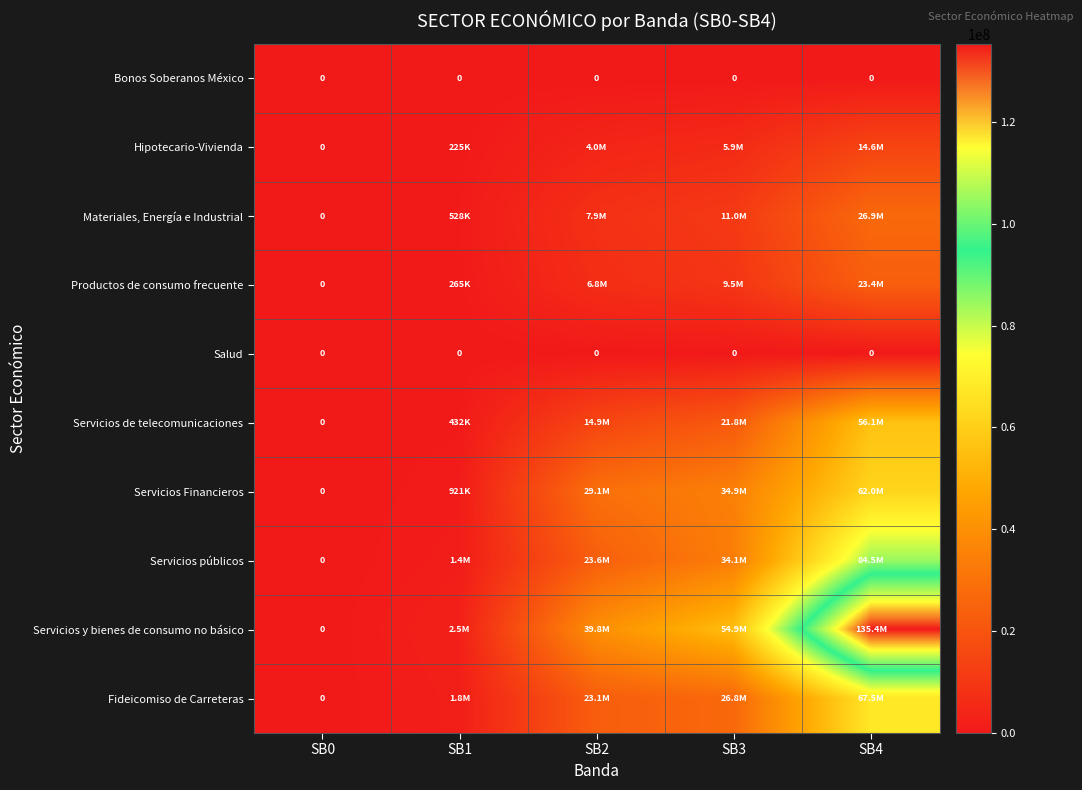

What is the maximum value for Servicios Financieros?

61990452.1